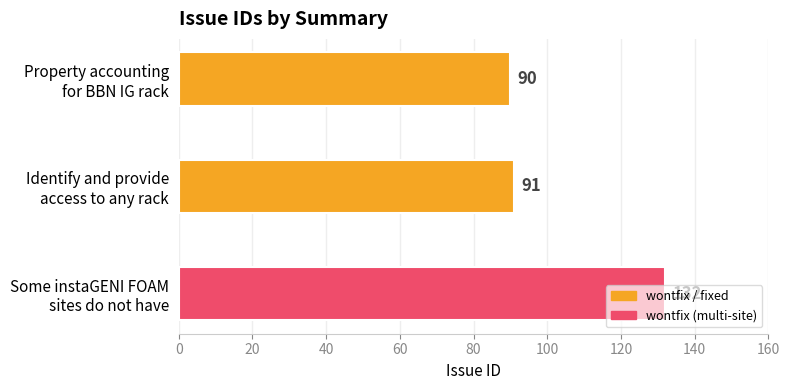

What is the greatest value displayed?

132